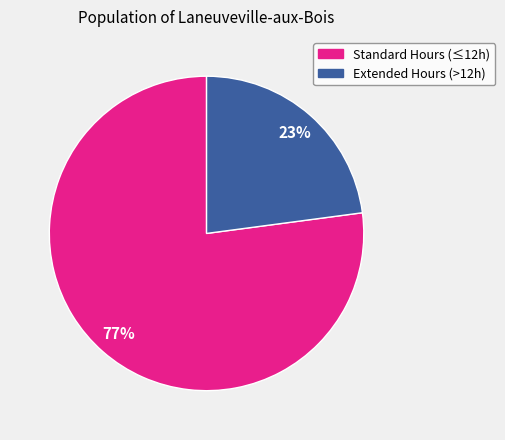

Is there any slice that represents more than half of the pie?

Yes